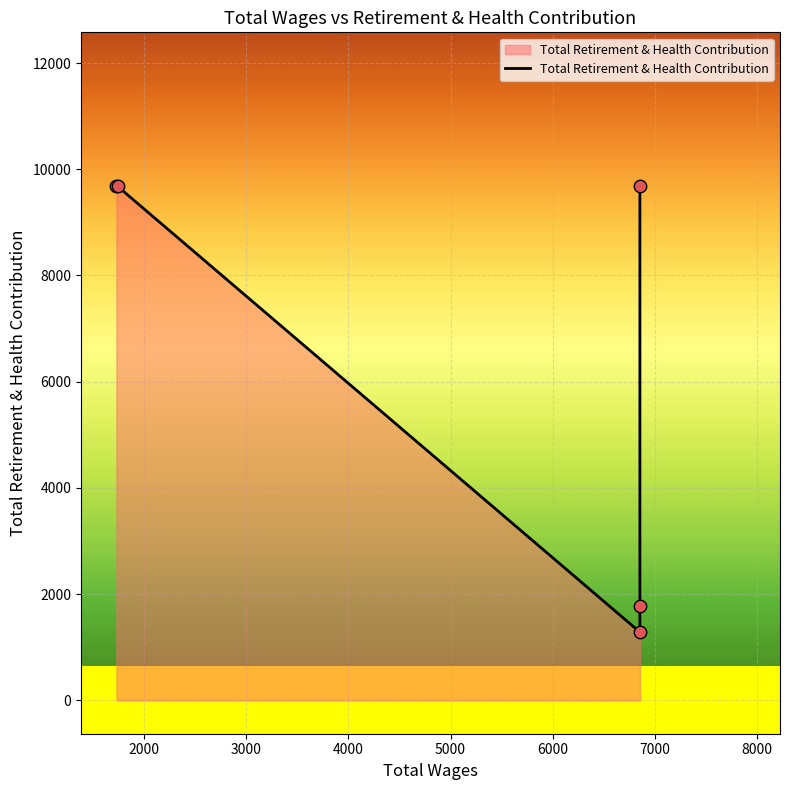

Which has a higher value, 6852.0 or 1732.0?

6852.0